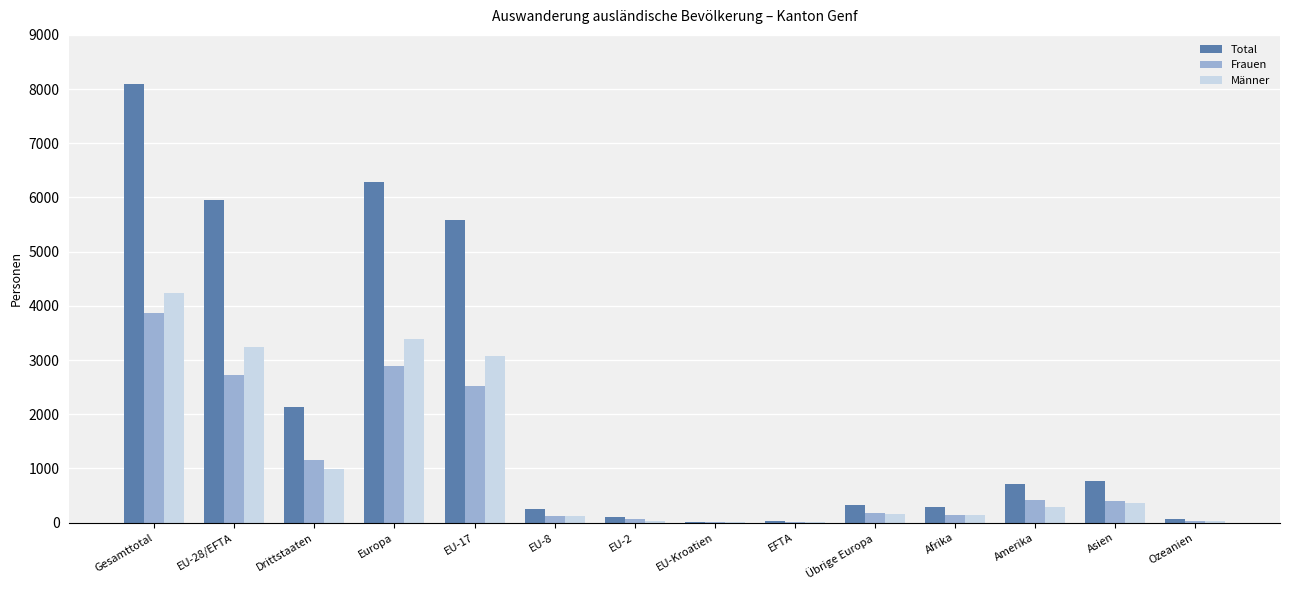

True or false: Total has a value of 2881 at Drittstaaten.

False